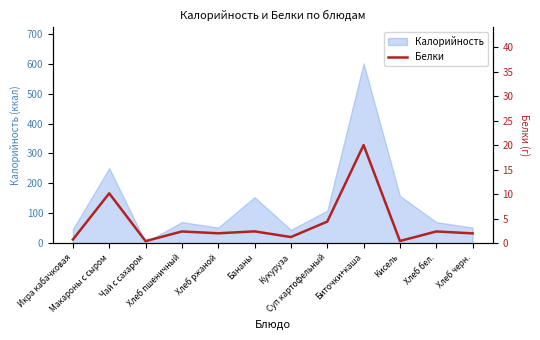

What is the label of the 10th point from the right?

Чай с сахаром